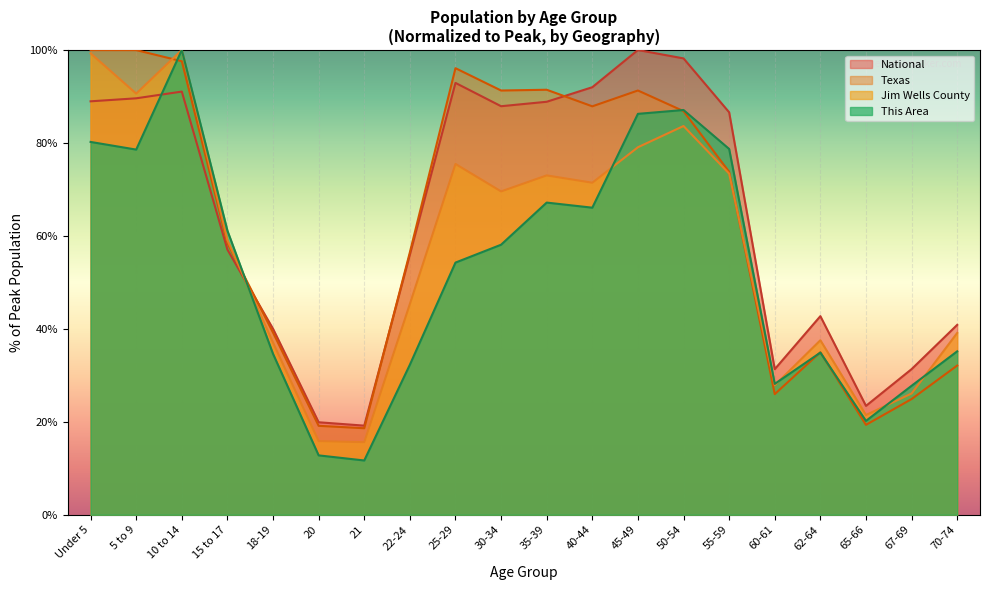

List the series in order of their peak value, highest first.

This Area, Jim Wells County, Texas, National